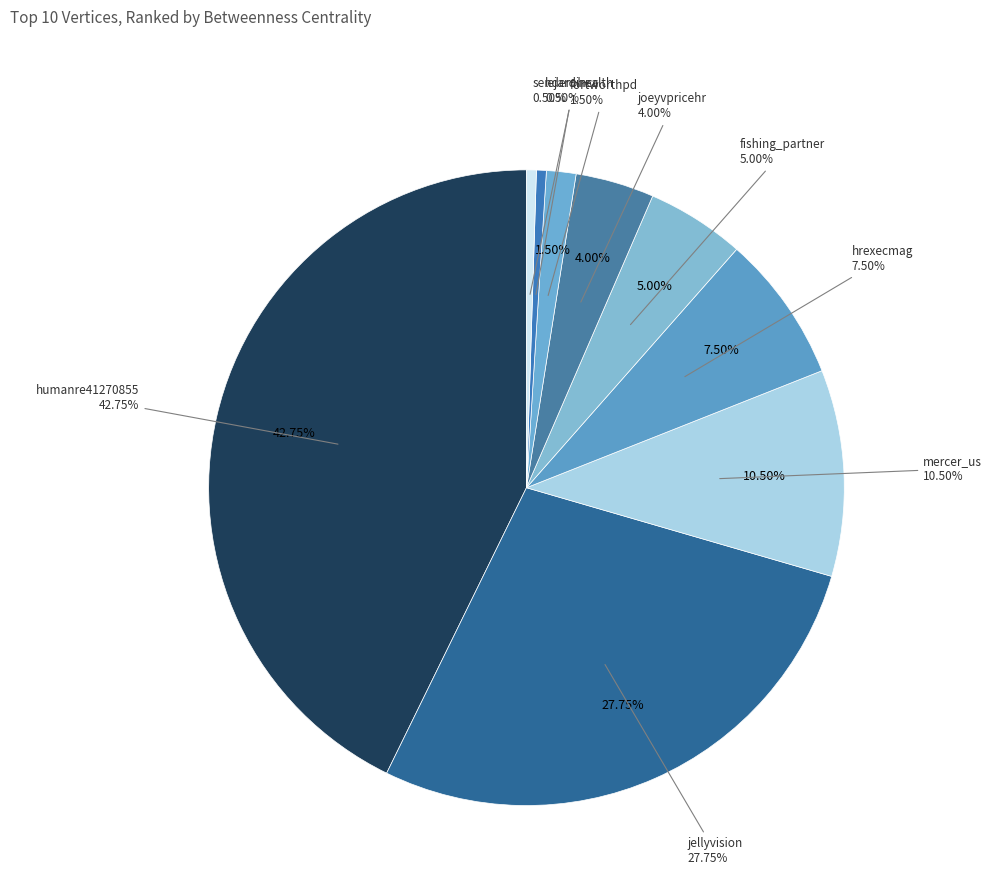

Count the number of slices in the pie.

9